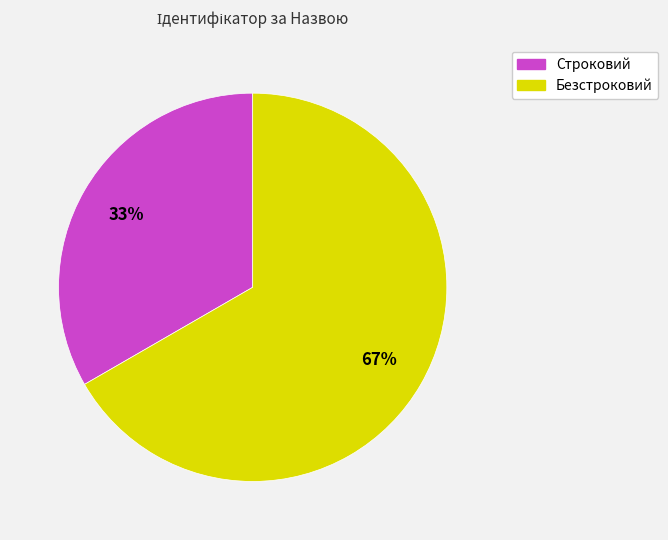

To the nearest percent, what is the combined percentage of Безстроковий and Строковий?

100%